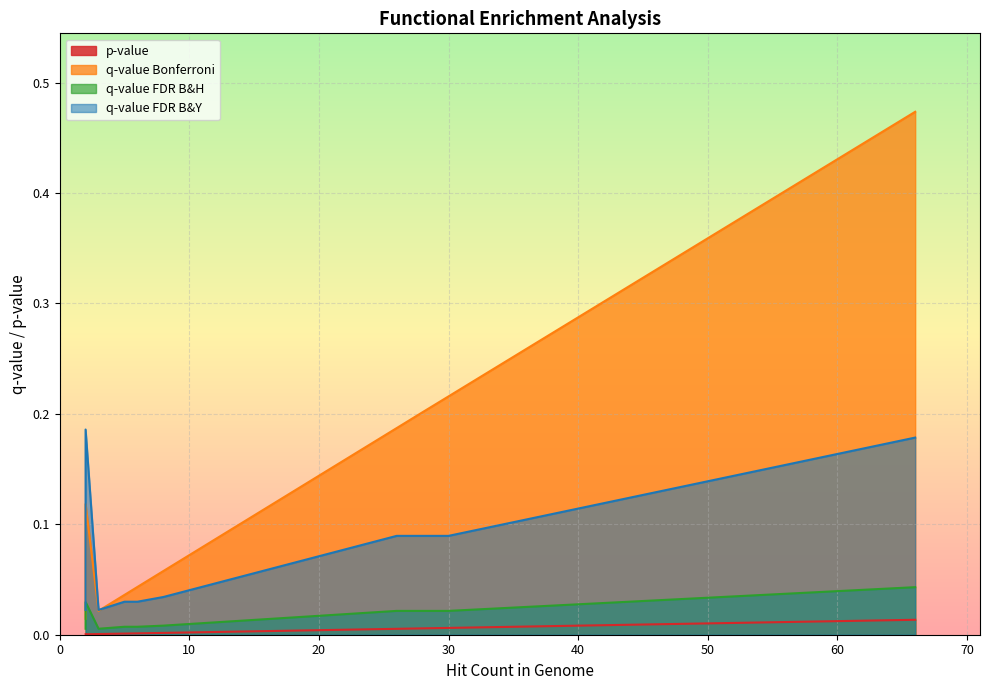

How many data points does each series have?

15